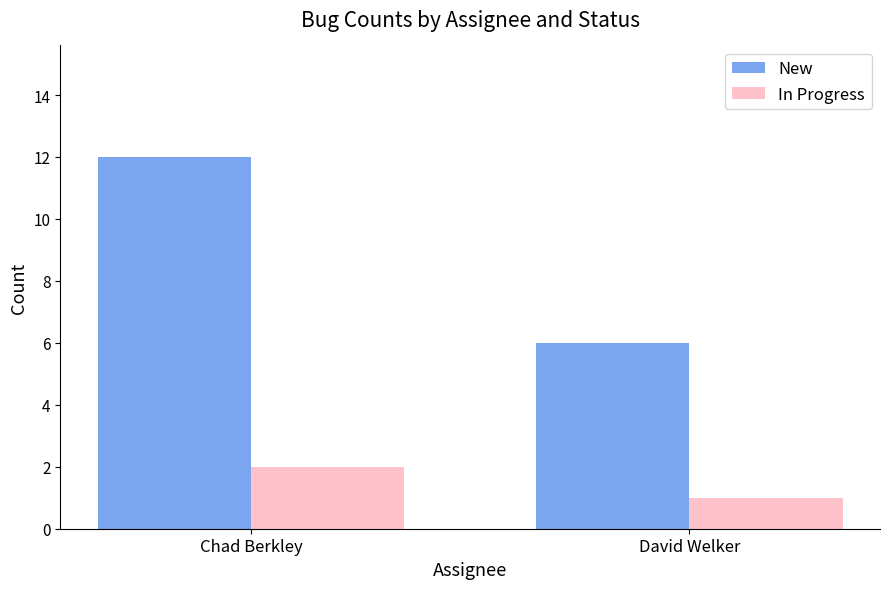

How many data points in In Progress are less than 2?

1